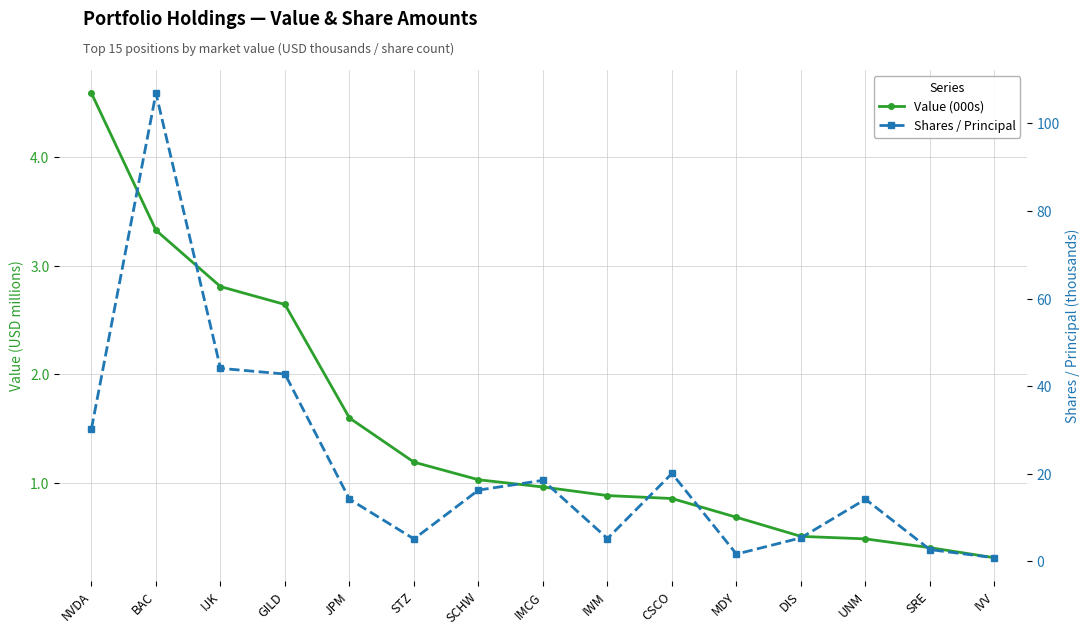

The Value (000s) series shows 0.9 at IWM. True or false?

True